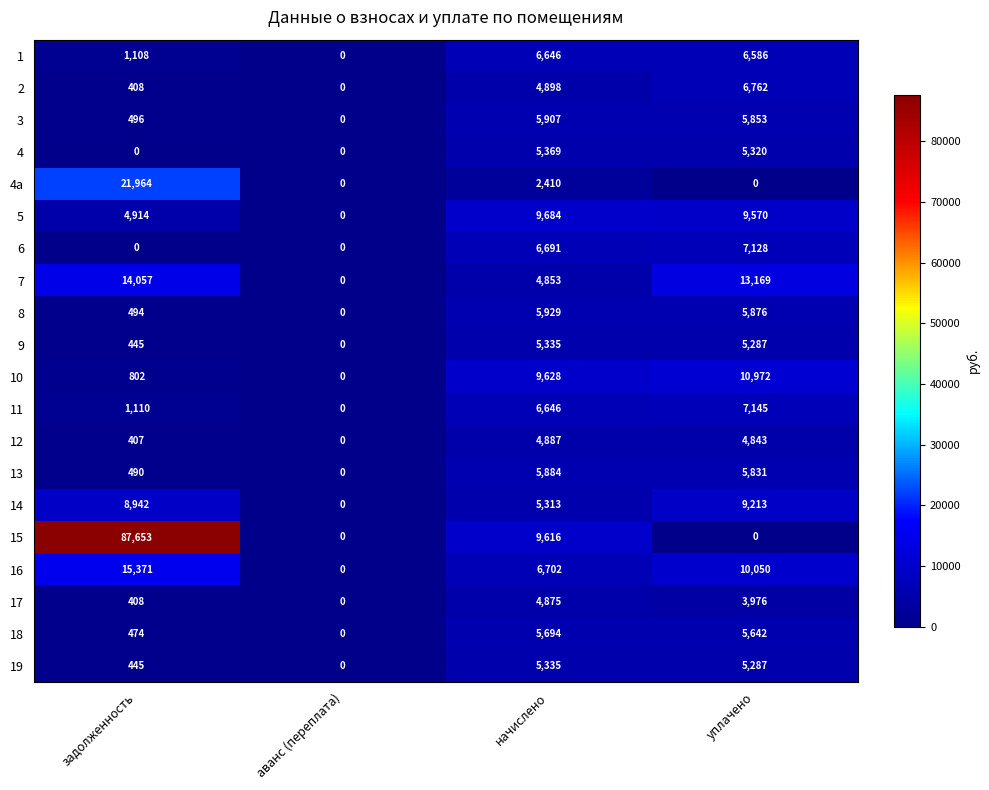

True or false: 6 has a value of 0 at аванс (переплата).

True